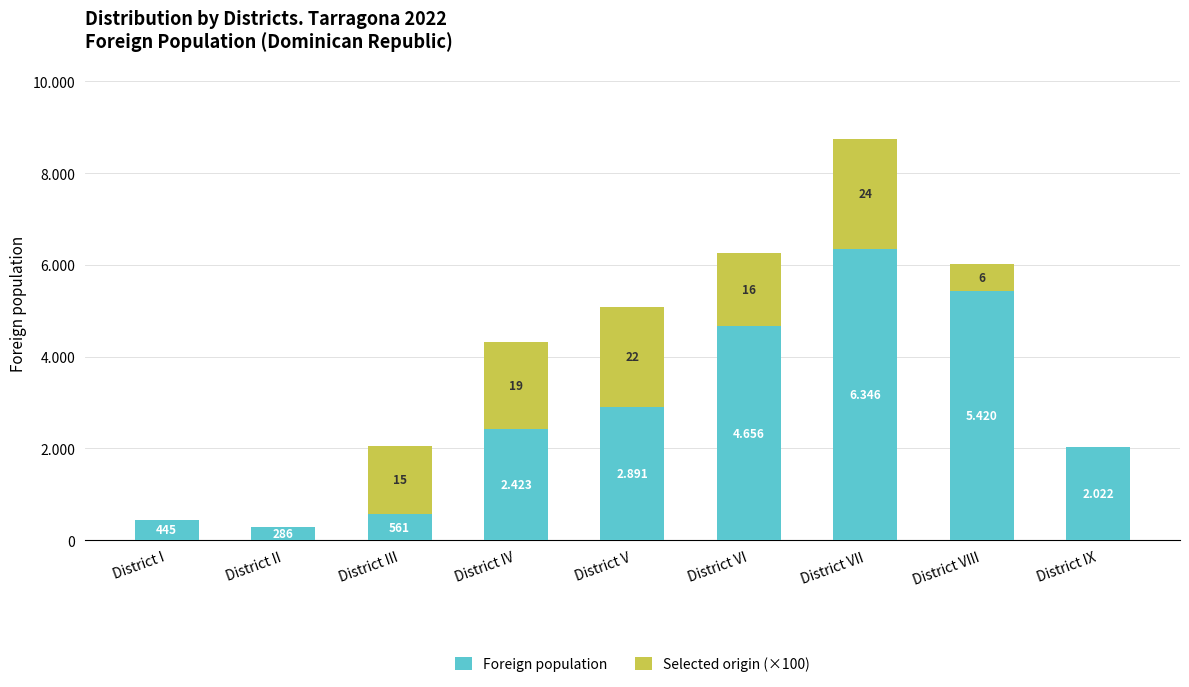

What is the difference between the Foreign population values at District IX and District II?

1736